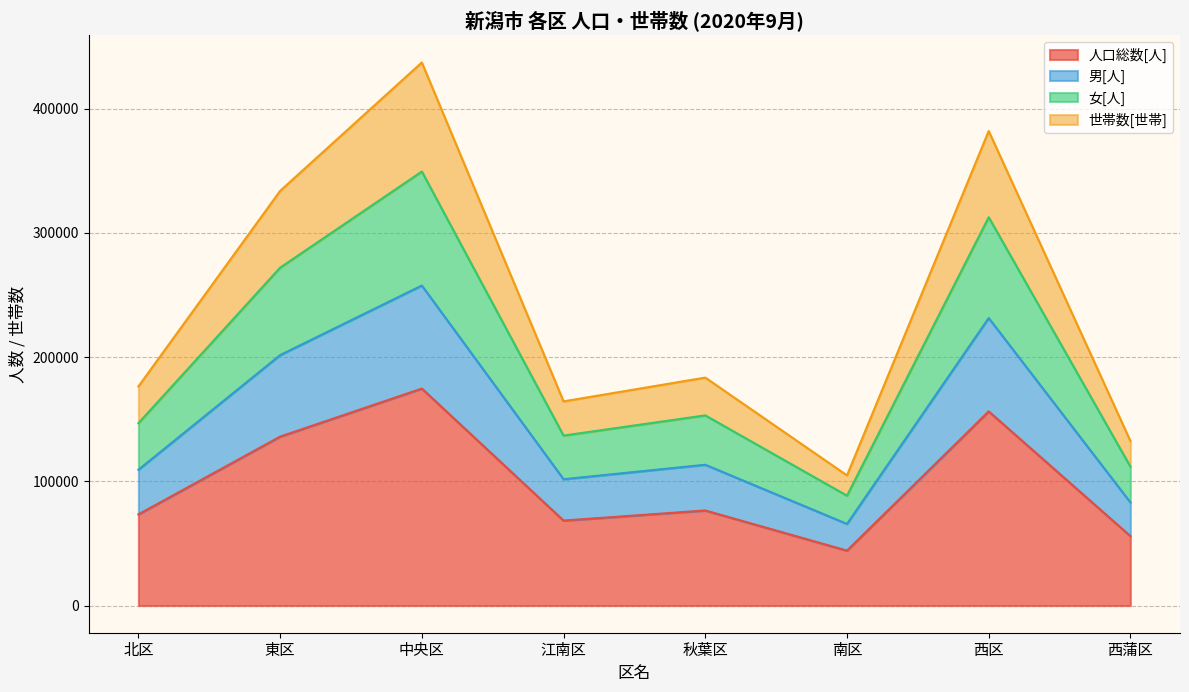

How many lines are shown in the chart?

4